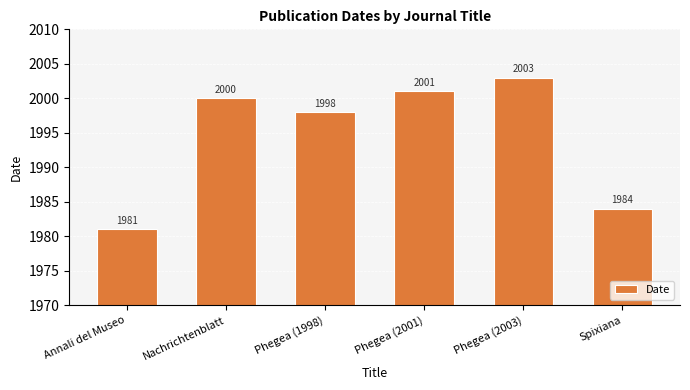

Reading left to right, list all the values displayed in this chart.

Annali del Museo=1981	Nachrichtenblatt=2000	Phegea (1998)=1998	Phegea (2001)=2001	Phegea (2003)=2003	Spixiana=1984